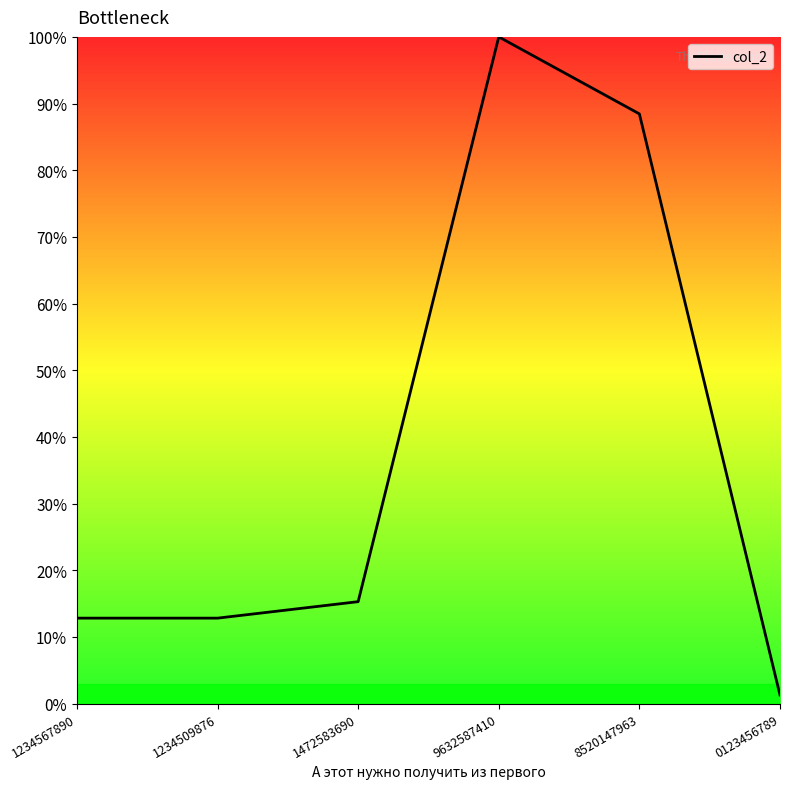

Is this an area chart (filled region under the line)?

Yes